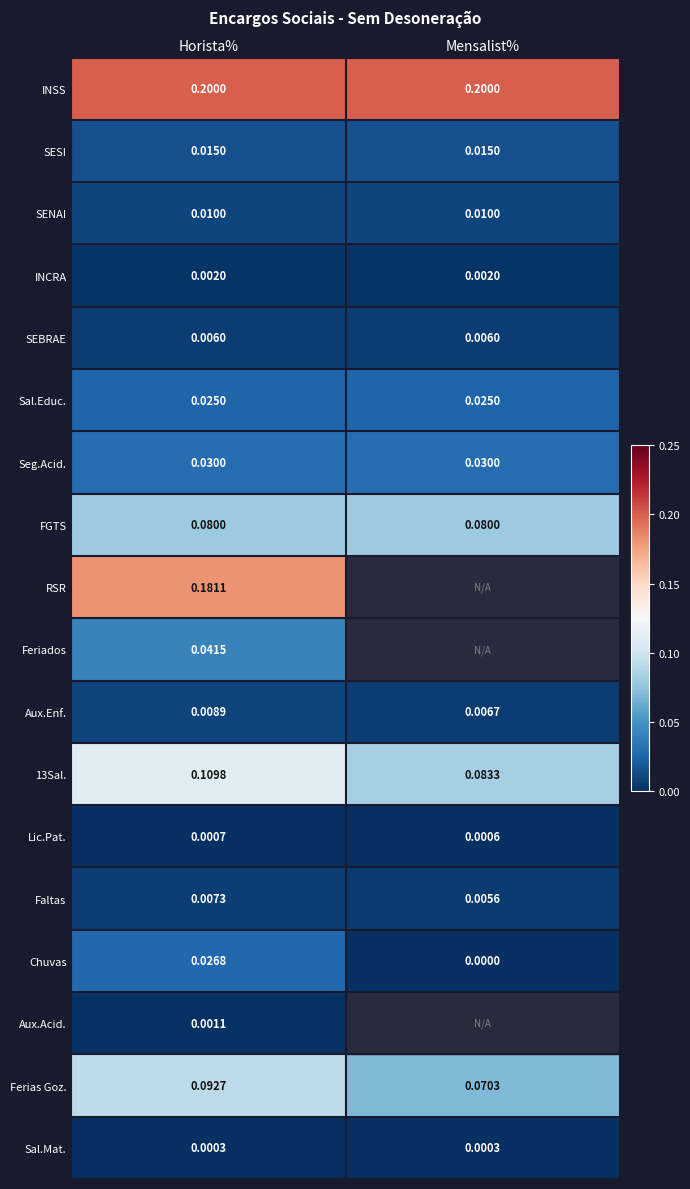

At which category is the sum across all series the highest?

Horista%